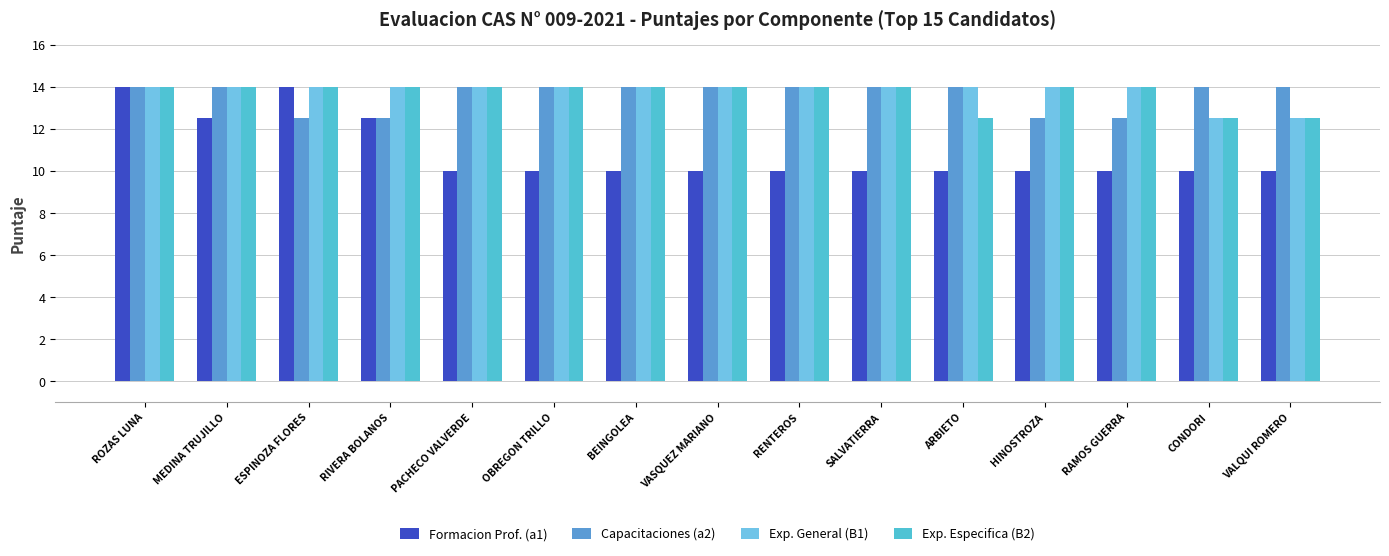

What is the spread (max minus min) of values at HINOSTROZA?

4.0